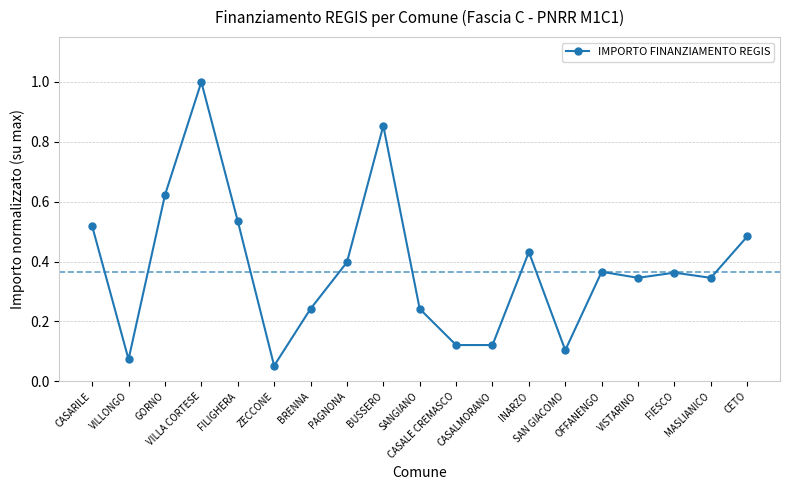

What is the label of the 13th point from the left?

INARZO